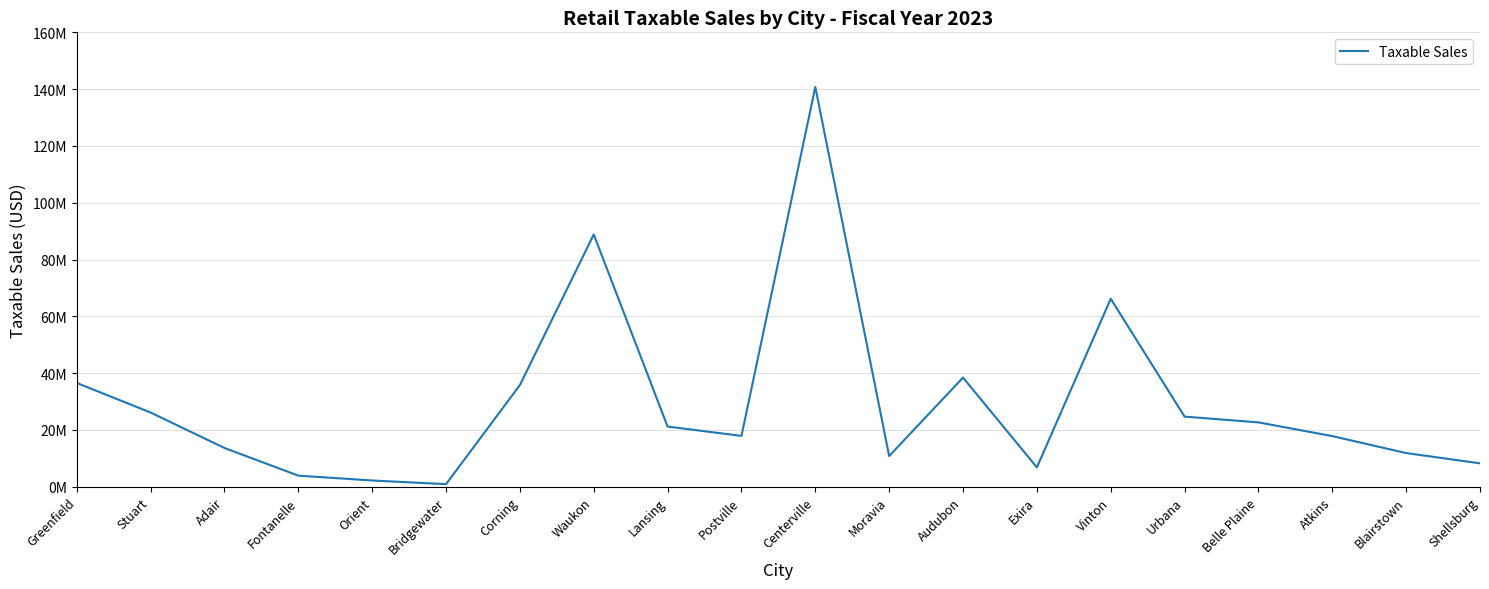

What is the ratio of the value at Atkins to the value at Postville?

1.0